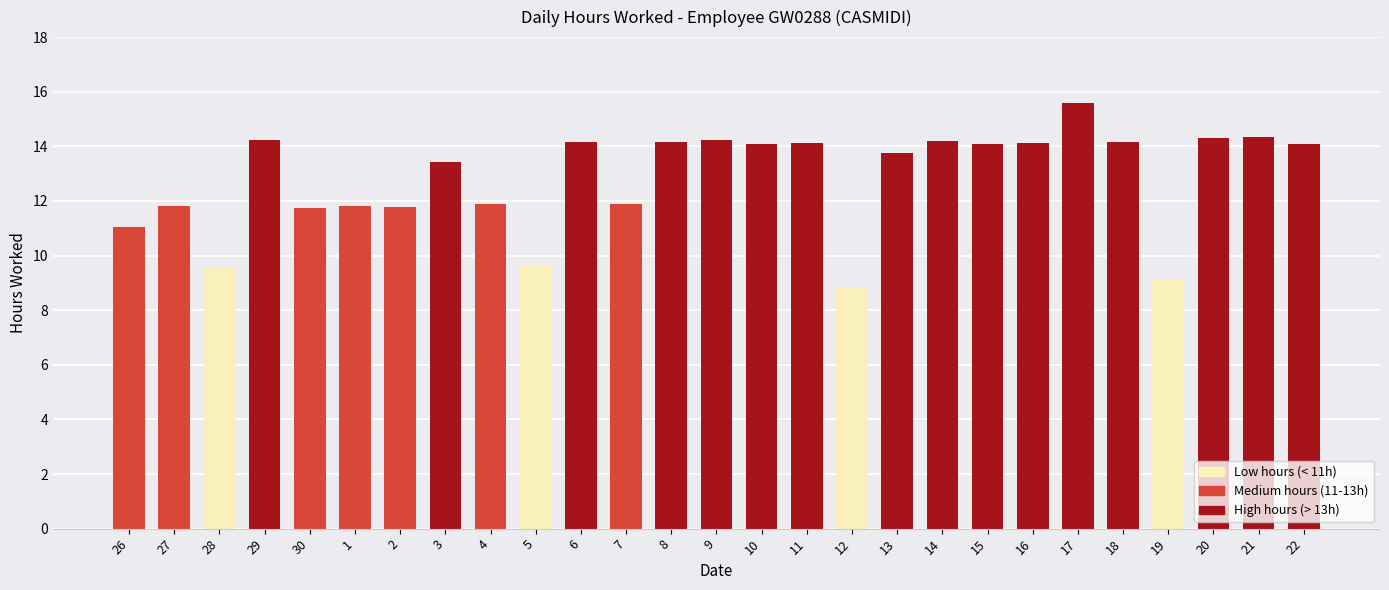

What is the label of the 10th bar from the right?

13